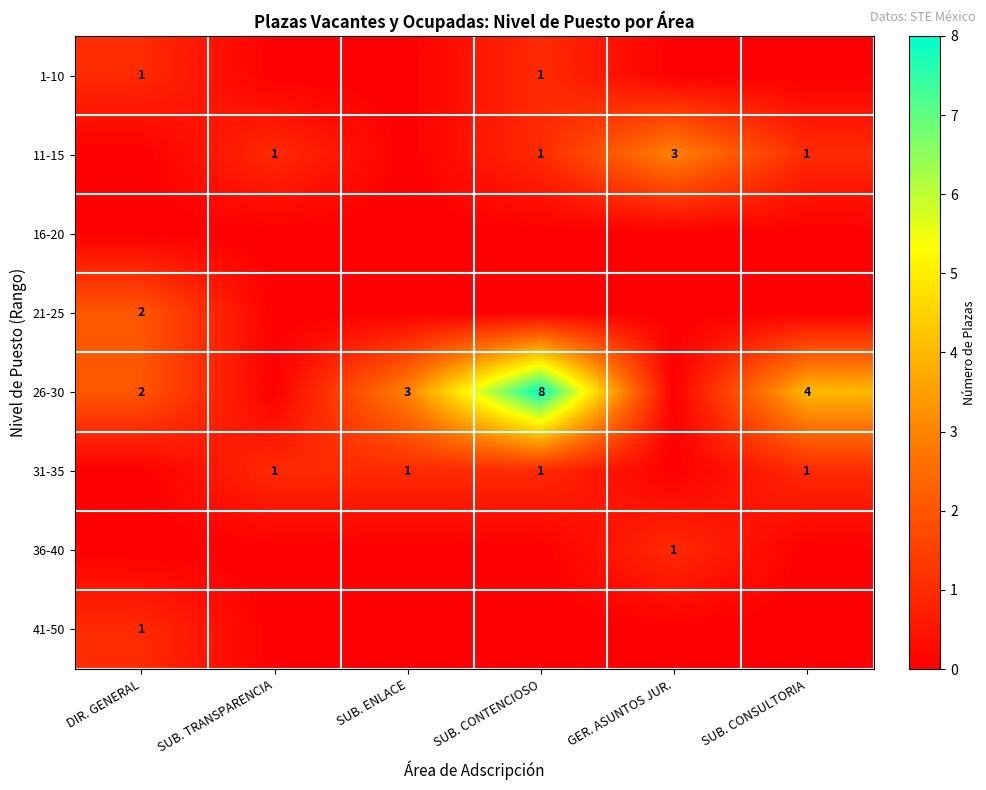

Is it true that 11-15 equals 3 at GER. ASUNTOS JUR.?

True